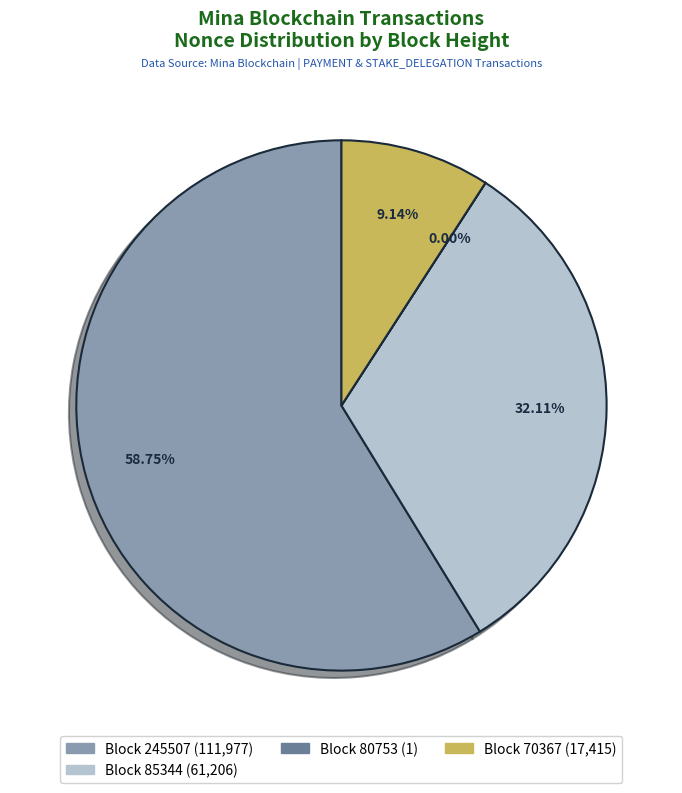

Does Block 70367 (17,415) account for over 50% of the chart?

No